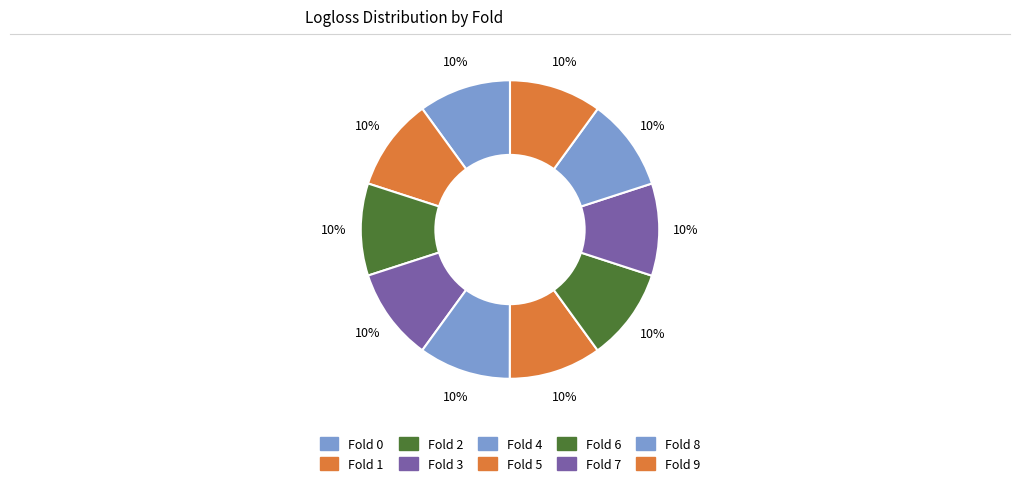

To the nearest percent, what is the average slice percentage?

10%